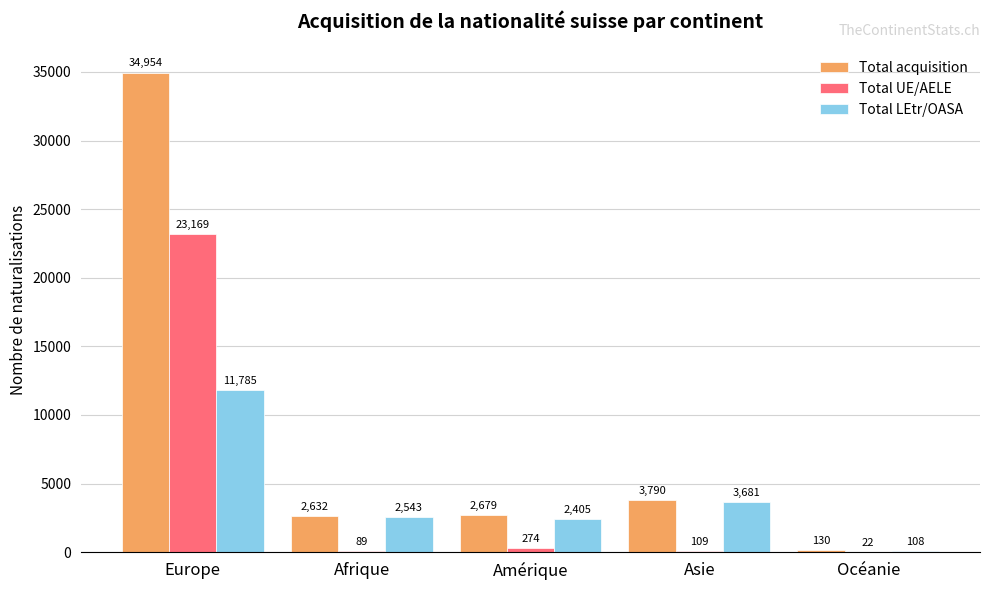

The value of Total UE/AELE at Océanie is 22. True or false?

True